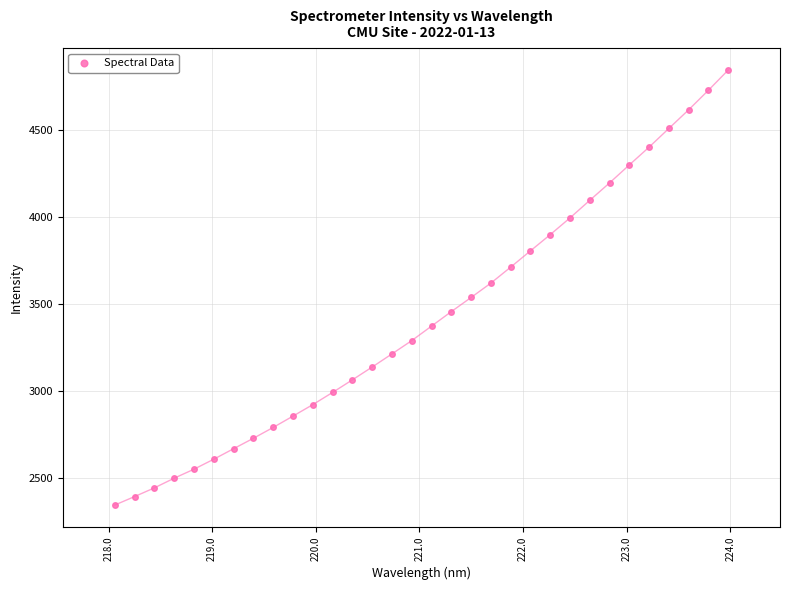

What is the range of X values (max minus min)?

5.9